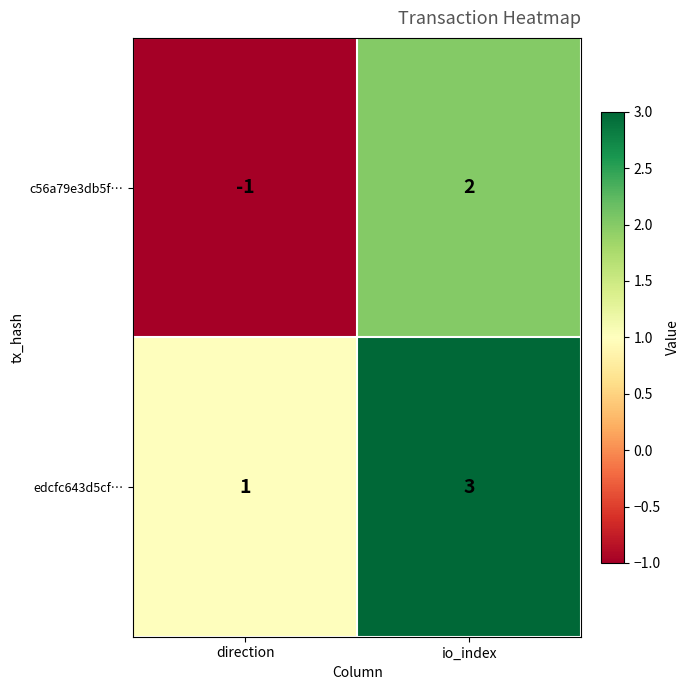

List the series in order of their peak value, lowest first.

c56a79e3db5f…, edcfc643d5cf…